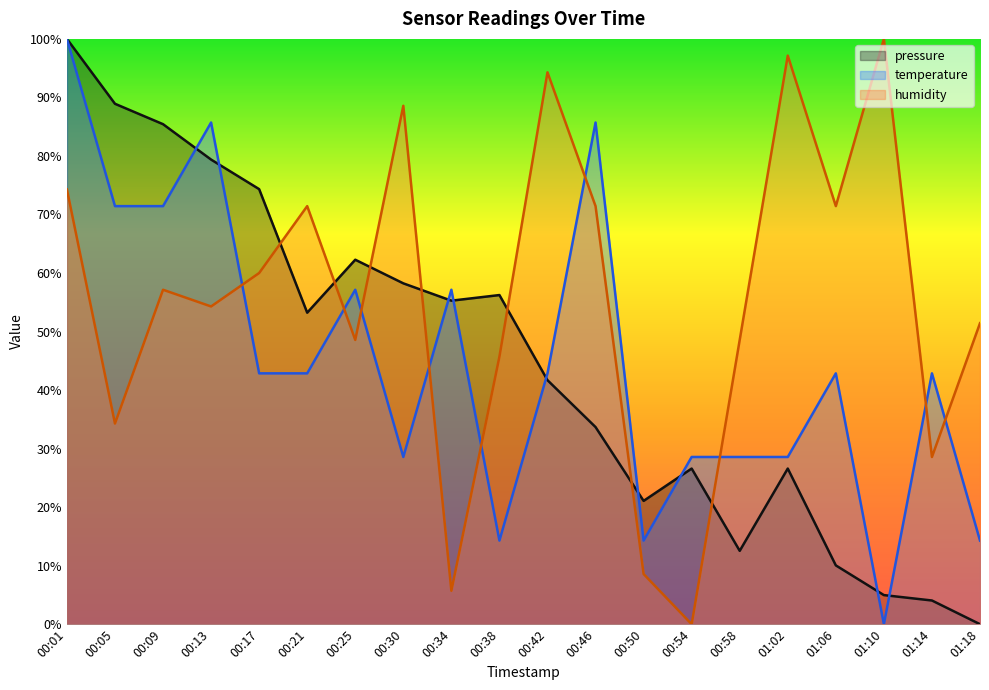

Between which two adjacent categories do pressure and temperature first intersect?

00:09 and 00:13